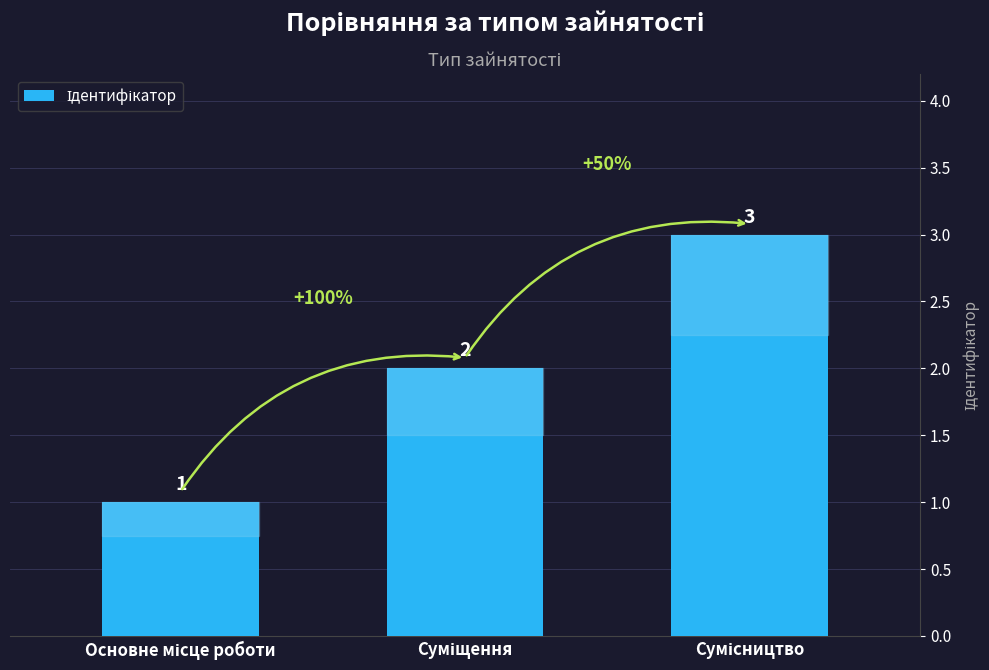

What is the maximum value shown in the chart?

3